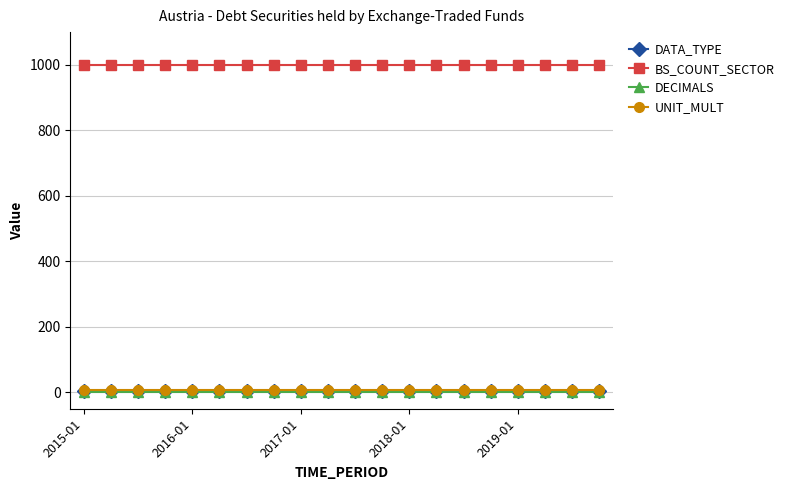

True or false: BS_COUNT_SECTOR and DECIMALS cross at least once.

False